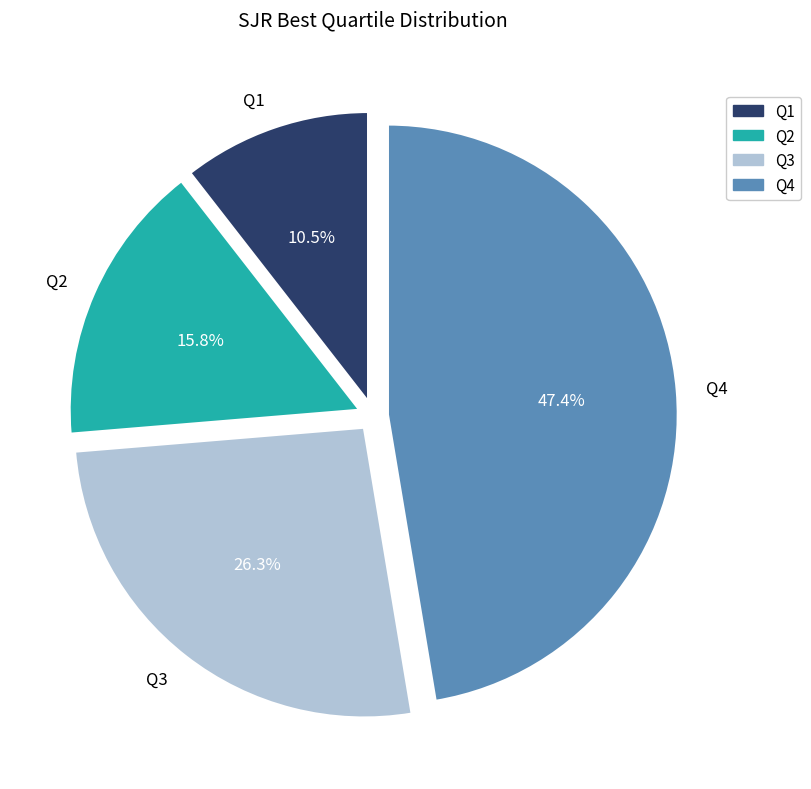

Which category has the biggest portion of the pie?

Q4